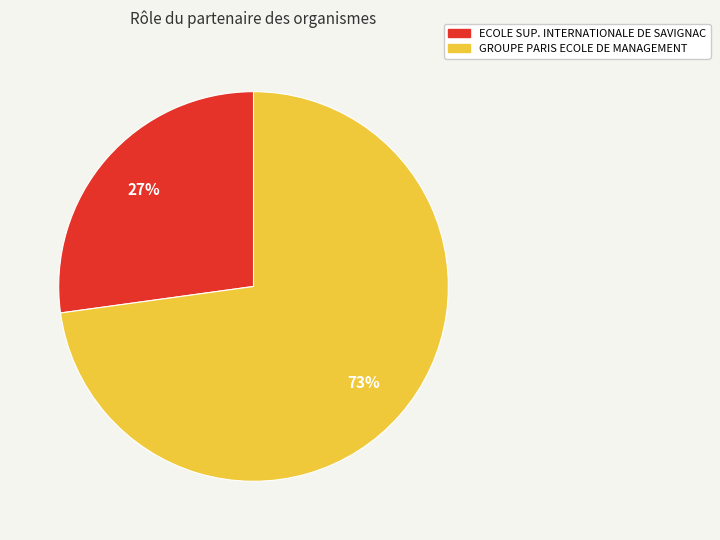

What percentage is the ECOLE SUP. INTERNATIONALE DE SAVIGNAC slice, to the nearest percent?

27%